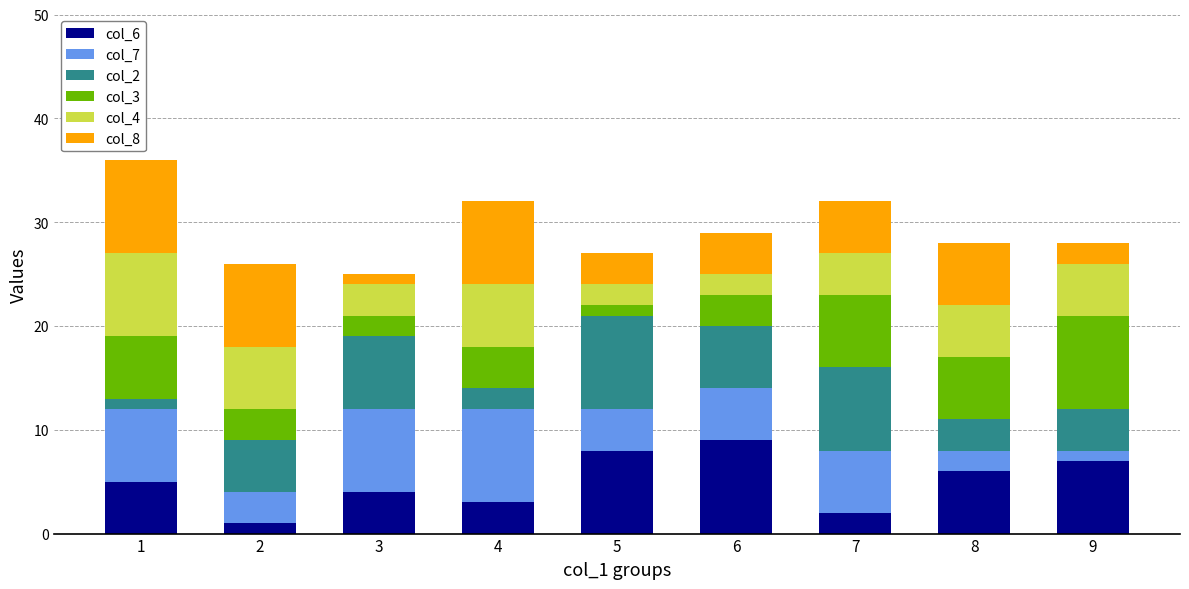

How many bars are there in total?

9